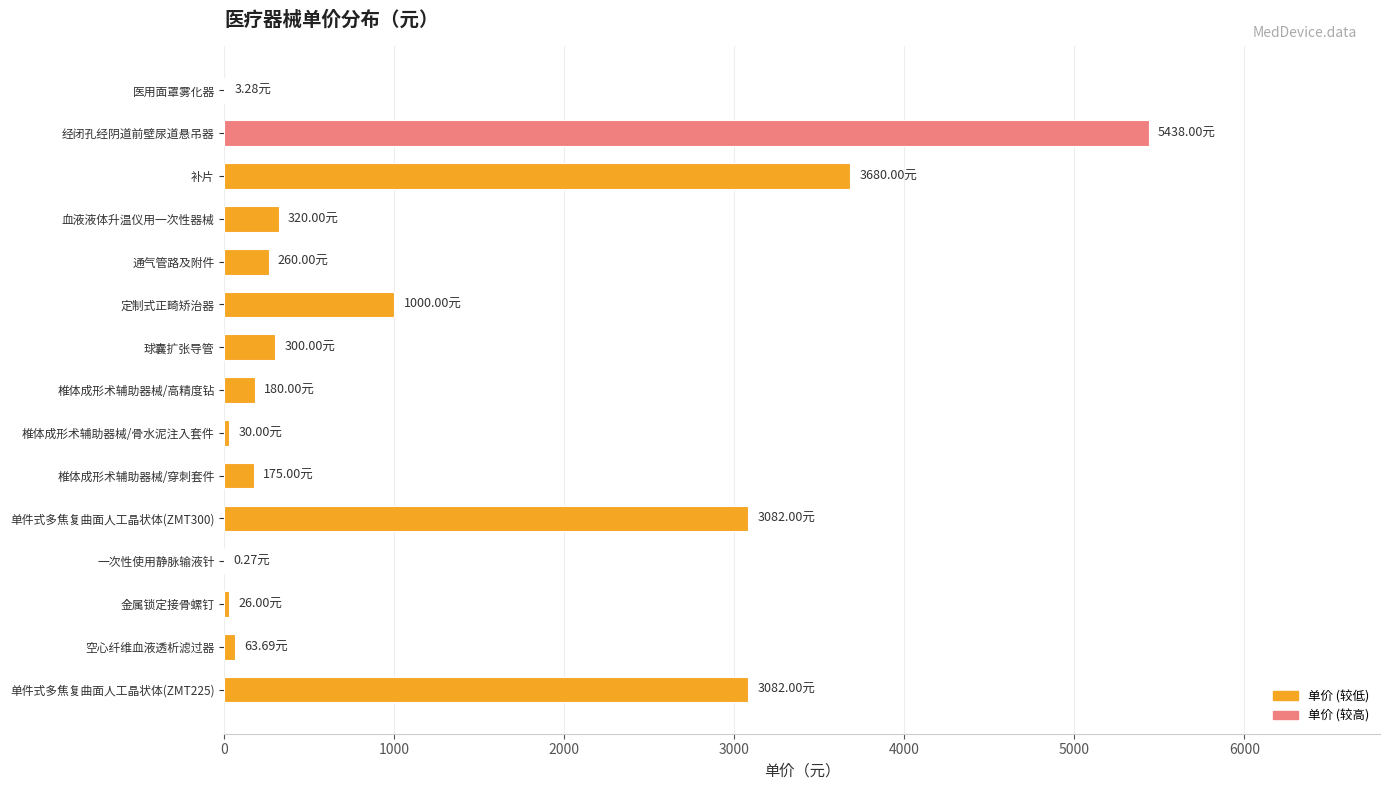

What is the sum of all values?

17640.2